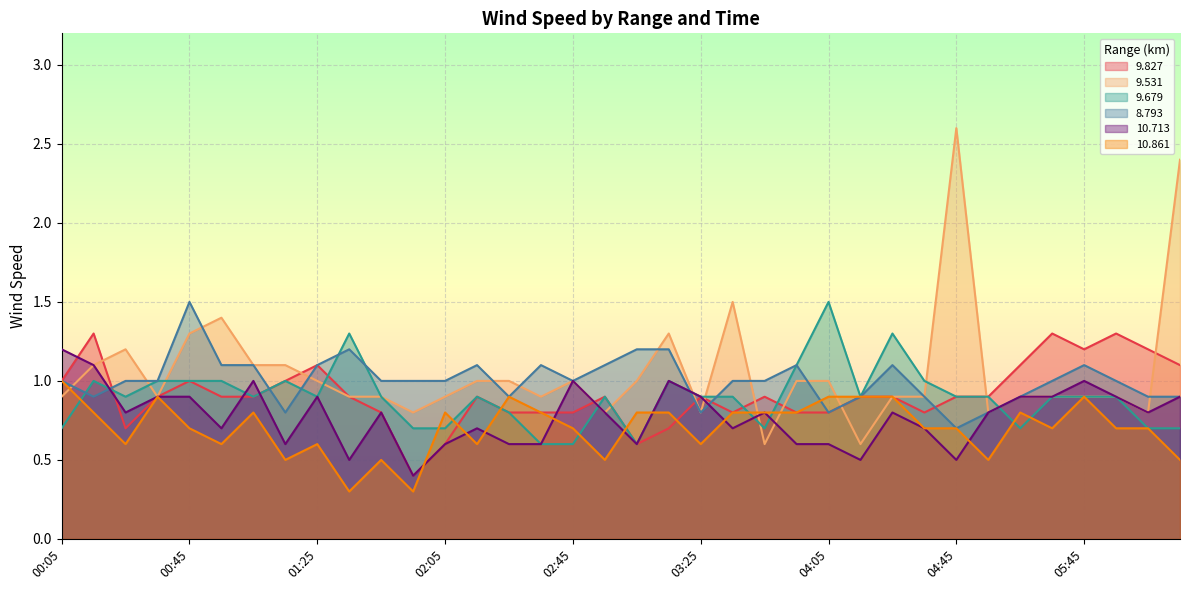

What is the sum of the 9.531 values at 01:45 and 04:35?

1.8